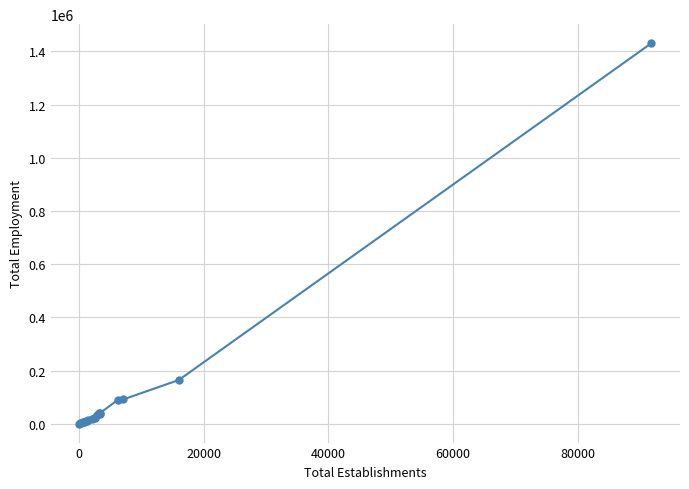

Count the number of data series in this chart.

1